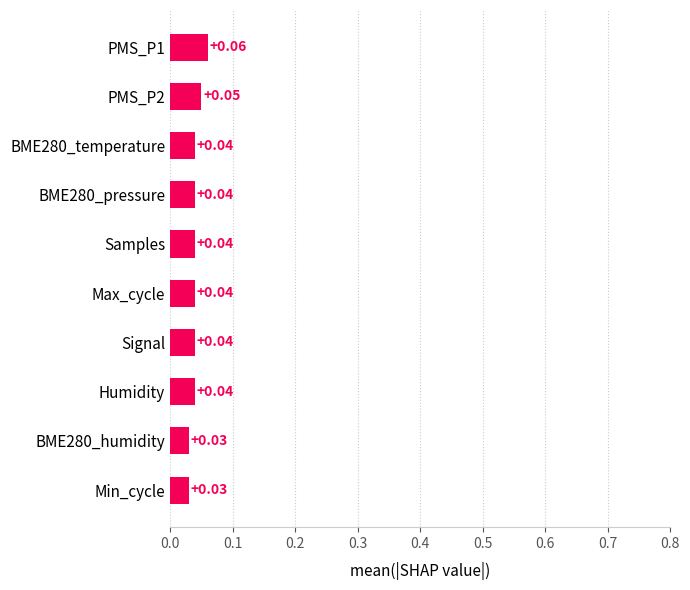

What is the sum of all values?

0.4